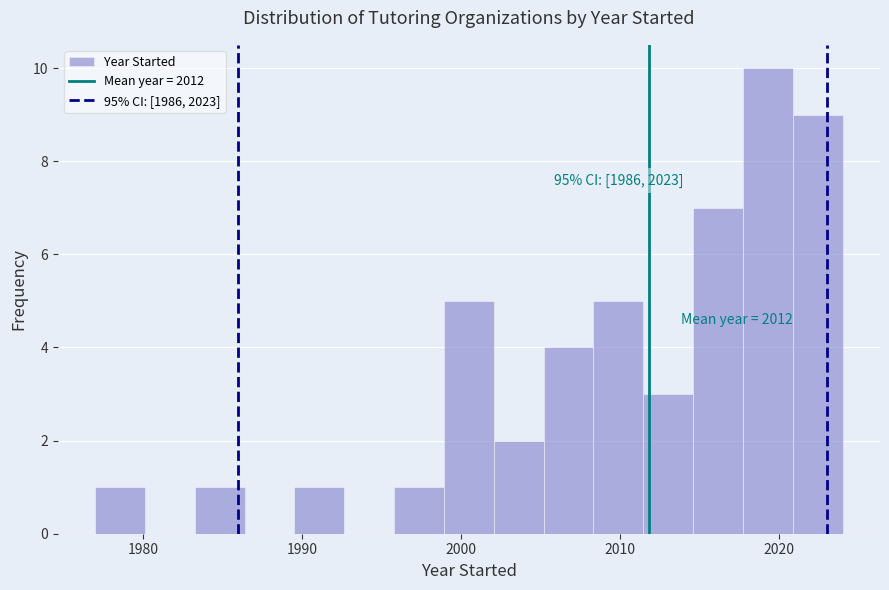

Around what value on the x-axis is the tallest bar? Give the approximate position of its centre, as read against the axis.

2019